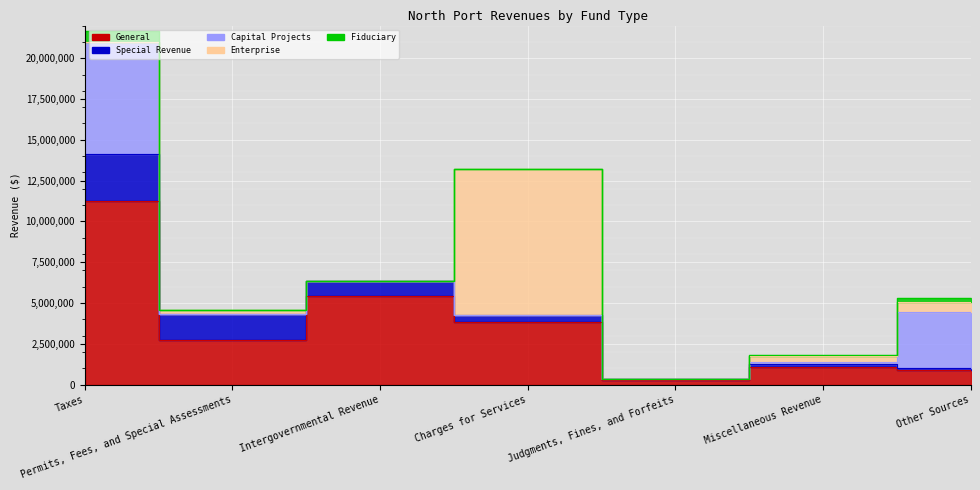

What is the label of the 4th point from the right?

Charges for Services